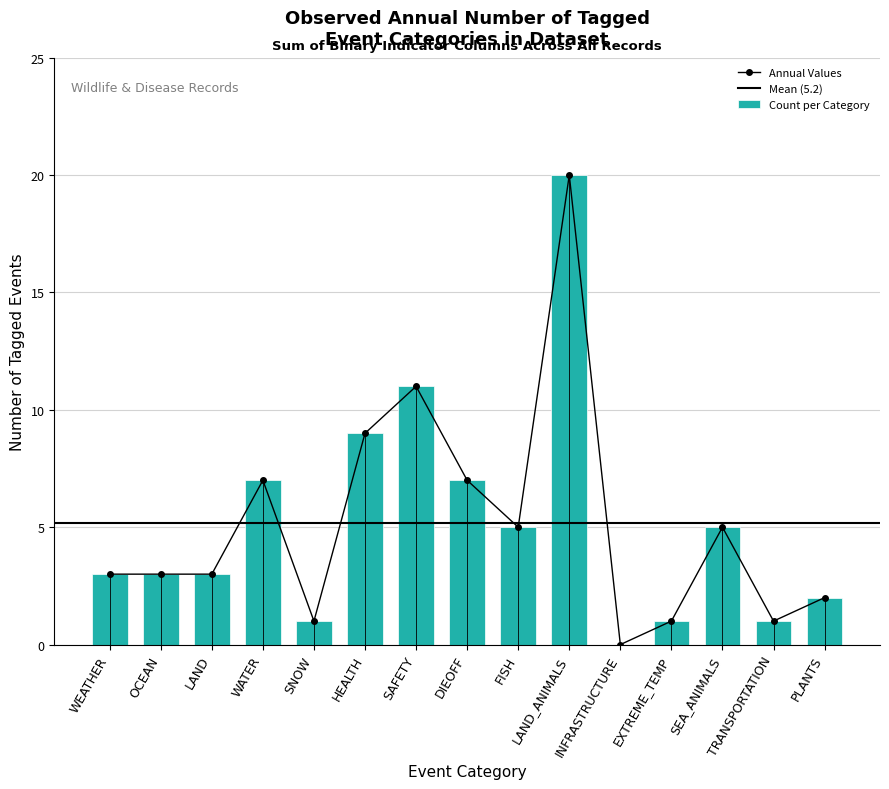

What is the label of the 10th bar from the left?

LAND_ANIMALS